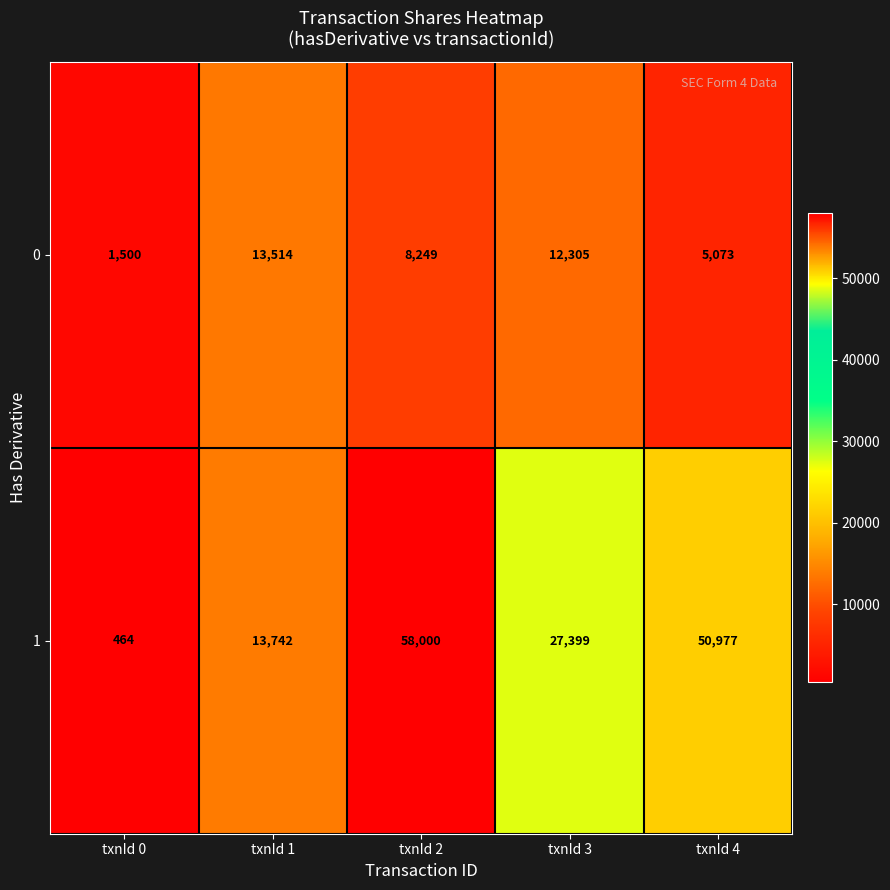

Reading left to right, transcribe all the data shown in this chart.

0: 1500	13514	8249	12305	5073
1: 464	13742	58000	27399	50977